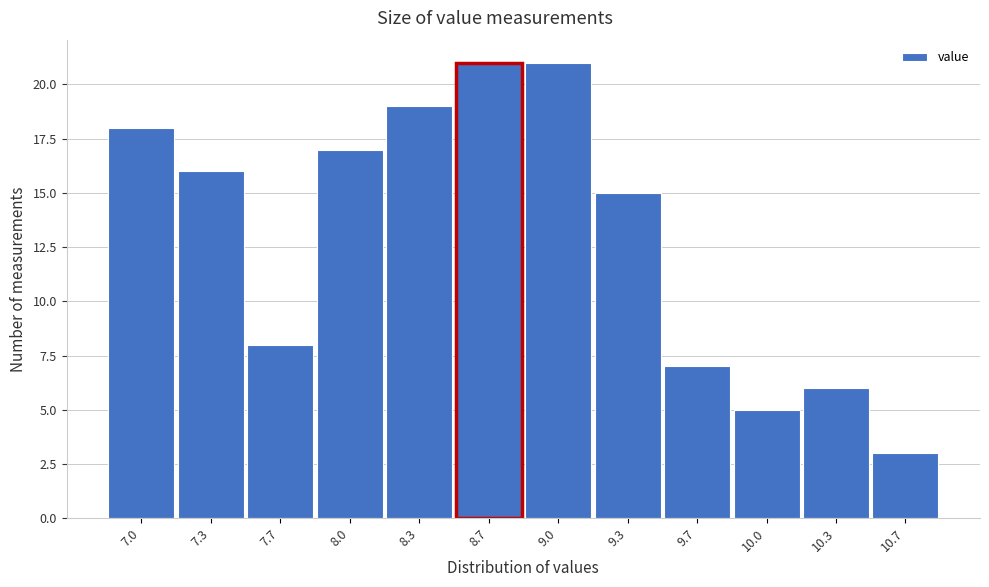

Reading right to left, transcribe all the data shown in this chart.

3	6	5	7	15	21	21	19	17	8	16	18